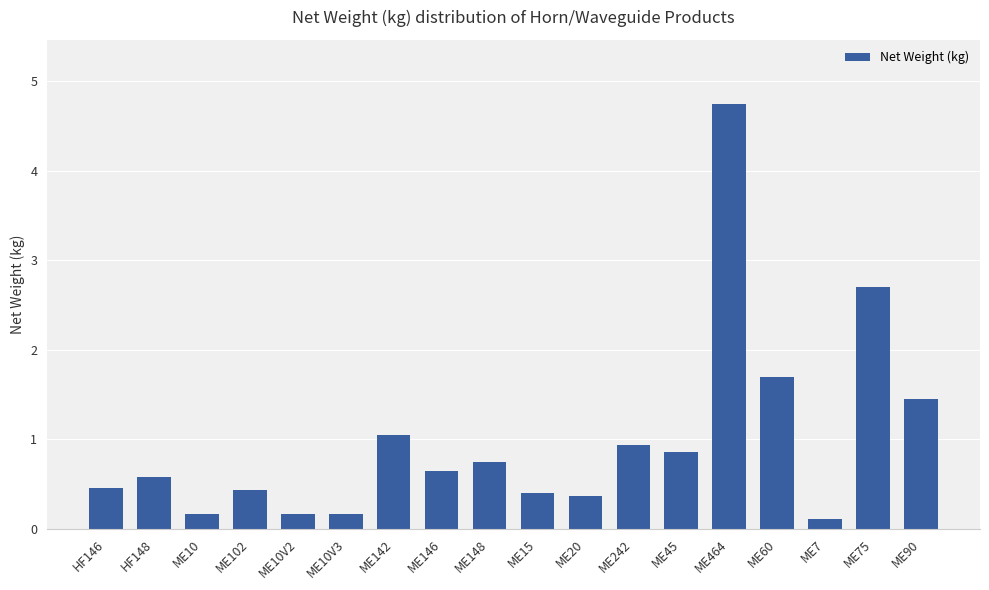

What is the label of the 4th bar from the left?

ME102